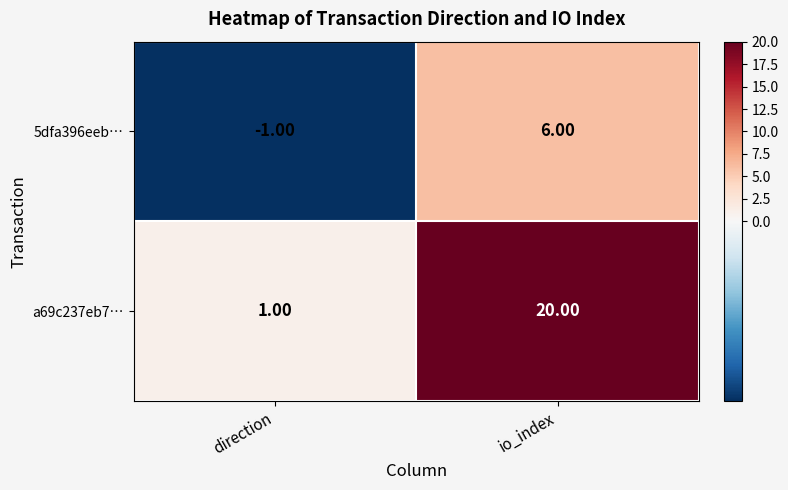

At which label is 5dfa396eeb… closest to 2?

direction